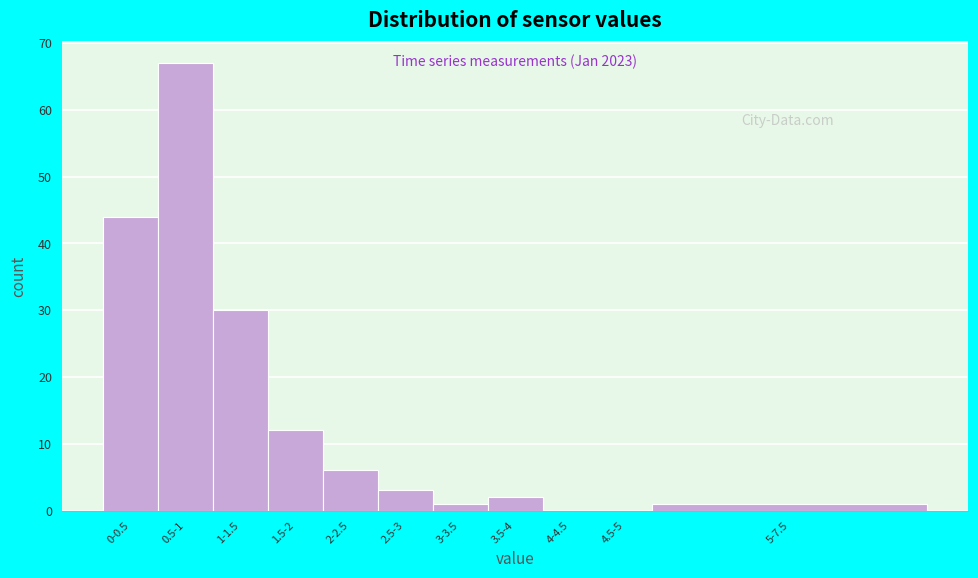

Reading left to right, extract all data points from this chart.

0-0.5=44	0.5-1=67	1-1.5=30	1.5-2=12	2-2.5=6	2.5-3=3	3-3.5=1	3.5-4=2	4-4.5=0	4.5-5=0	5-7.5=1